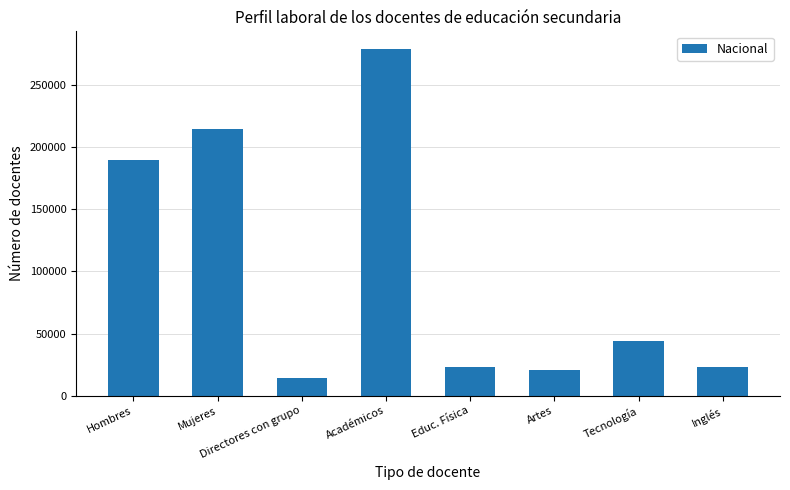

At which label is the value closest to 146718?

Hombres